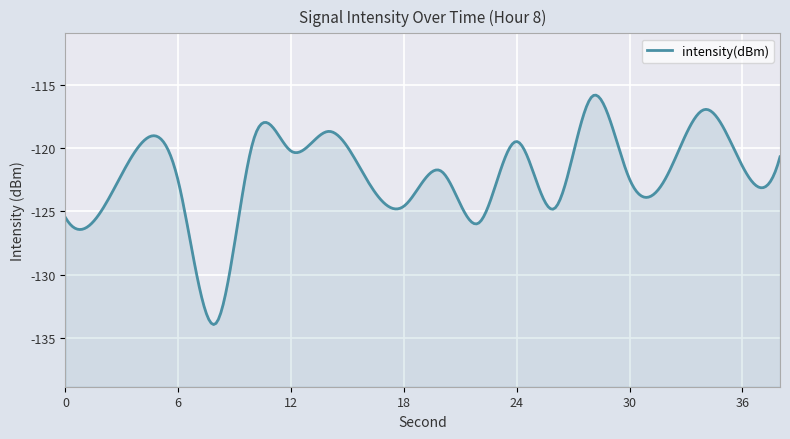

Reading left to right, what are all the values shown in this chart?

-125.5	-124.7	-119.7	-122.6	-133.9	-119.4	-120.2	-118.7	-122.4	-124.6	-121.8	-125.9	-119.5	-124.8	-115.9	-122.4	-122.2	-116.9	-121.4	-120.7